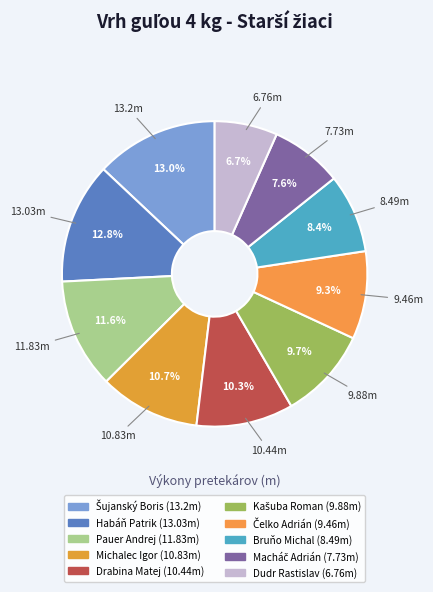

To the nearest percent, what is the difference between the largest and smallest slice percentages?

6%